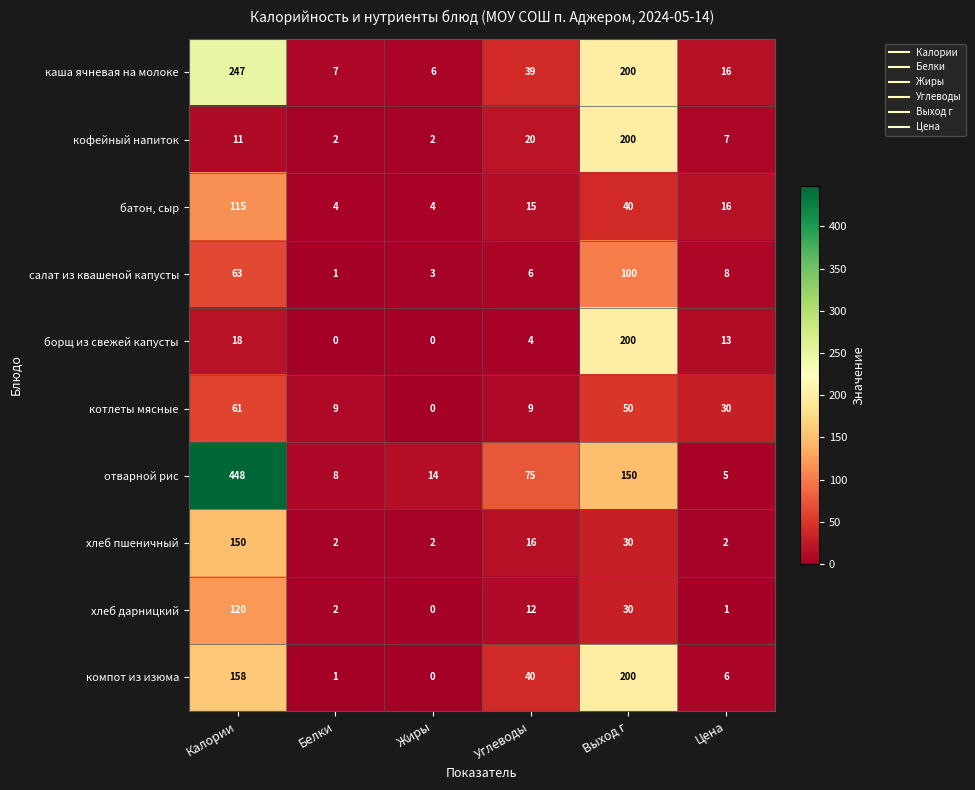

The отварной рис series shows 49 at Углеводы. True or false?

False